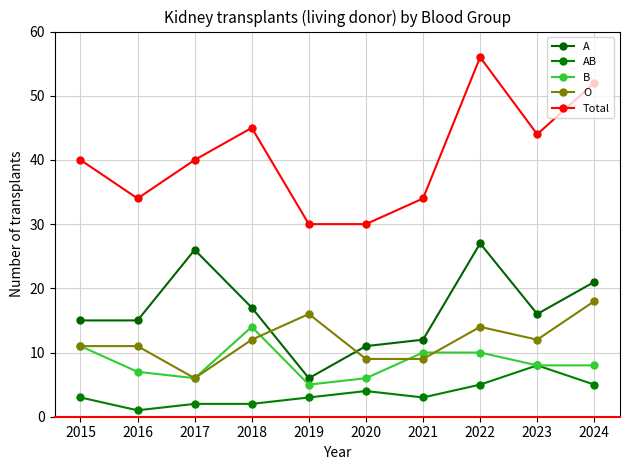

Where is Total nearest to the value 43?

2023